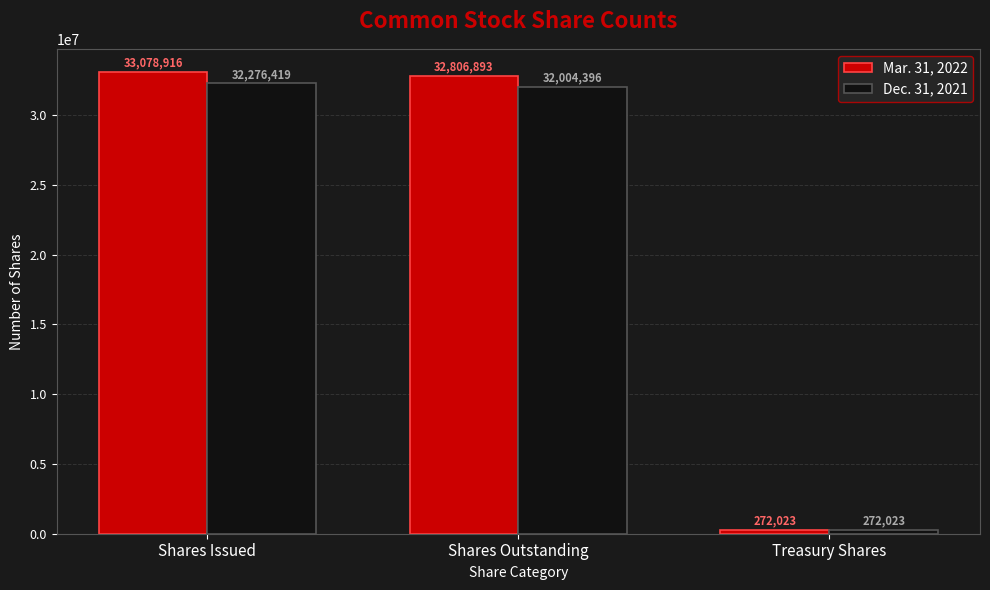

What value does the Mar. 31, 2022 series have at Shares Issued, to the nearest 50?

33078900